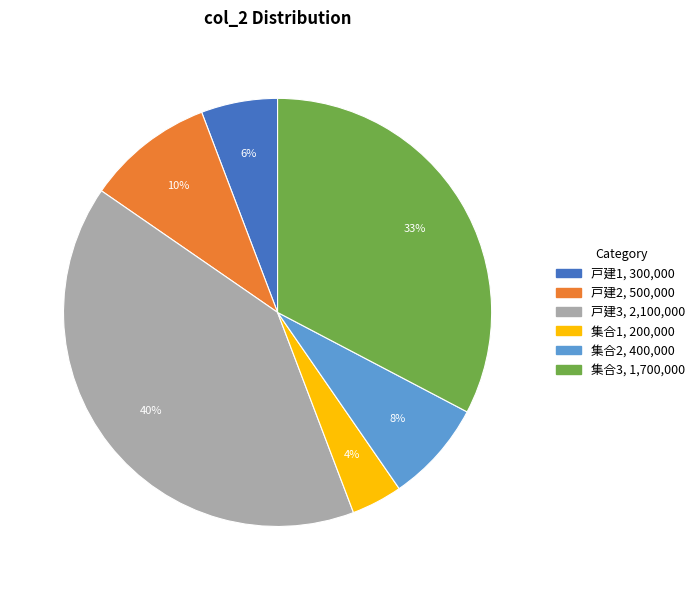

Which has a higher value, 戸建1 or 集合2?

集合2